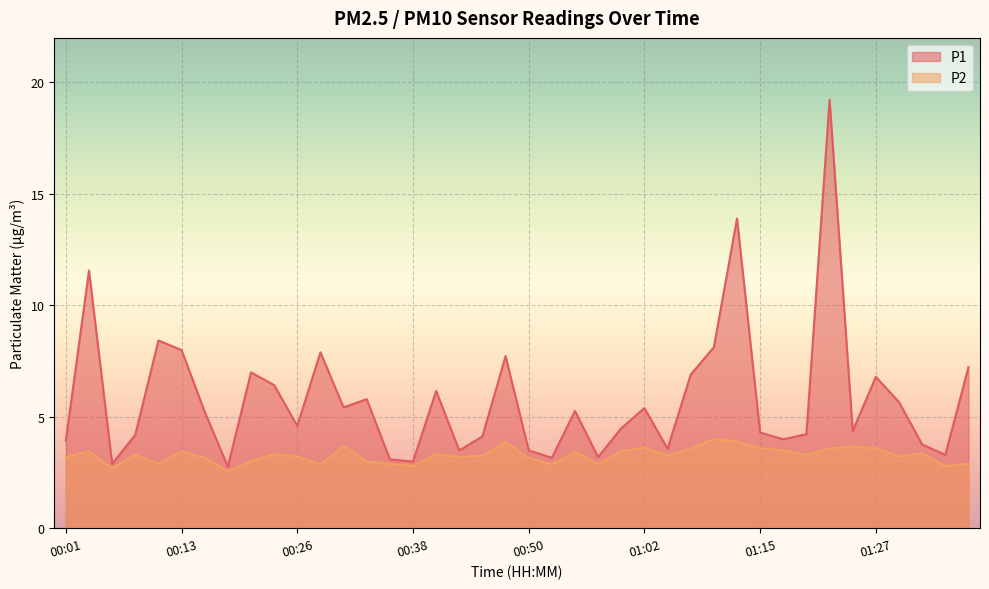

What is the difference between the second highest and minimum values in the P2 series?

1.3